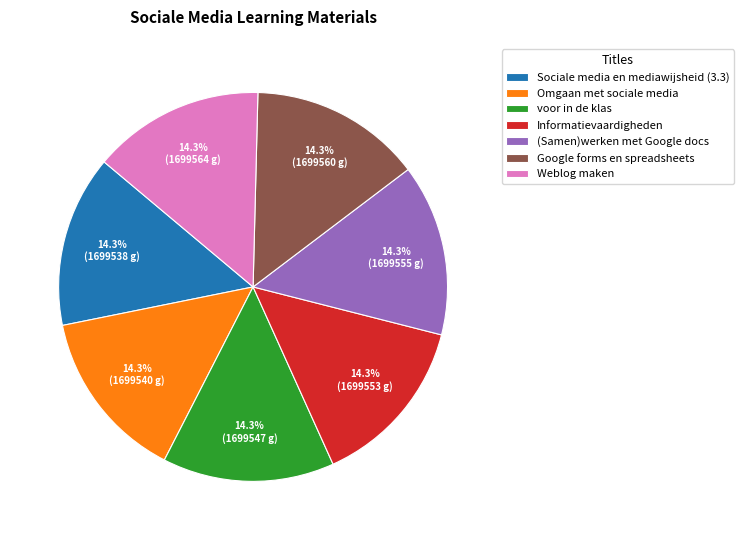

What portion of the pie excludes Google forms en spreadsheets?

85.7%